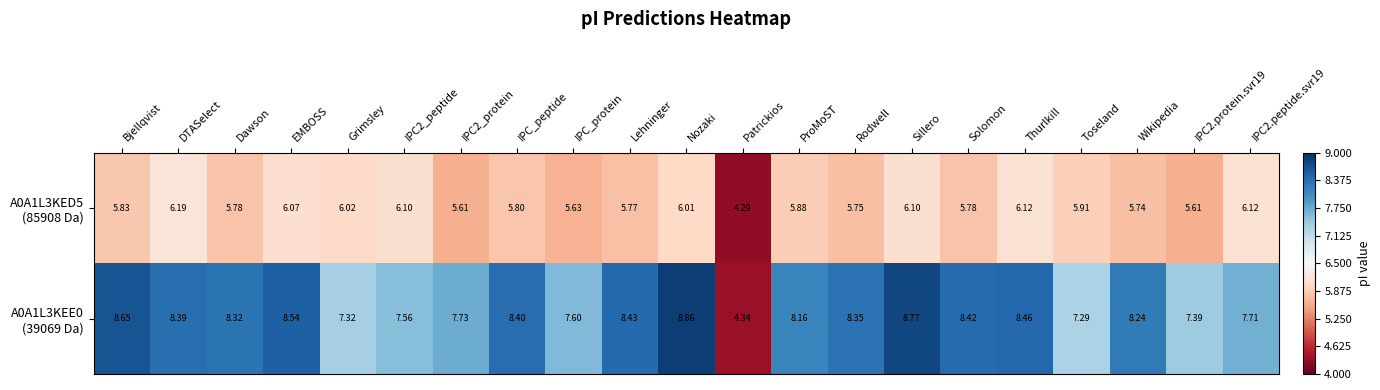

Which label corresponds to the smallest value in the chart?

Patrickios